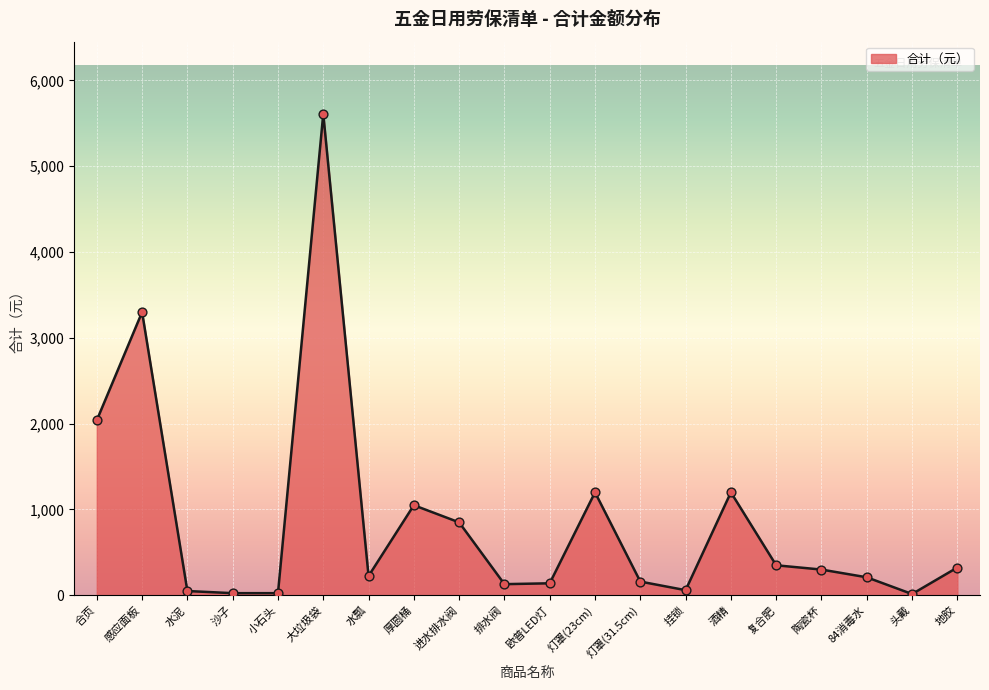

Approximately how many times larger is the value at 灯罩(31.5cm) compared to 沙子?

6.4